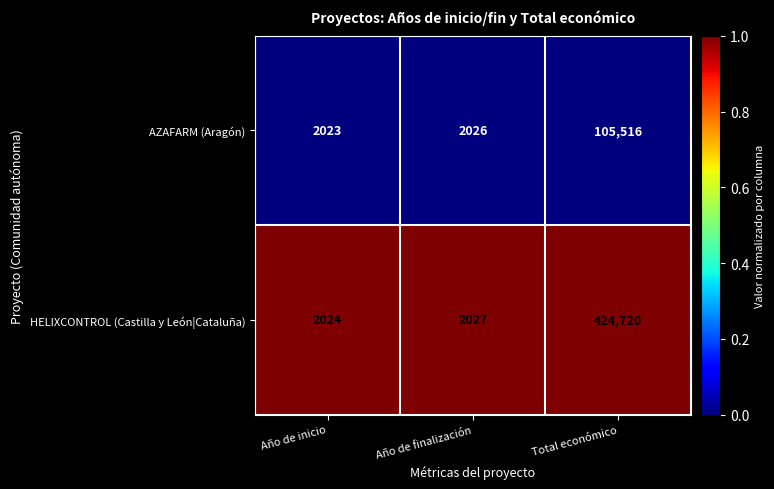

At which category is the sum across all series the highest?

Total económico